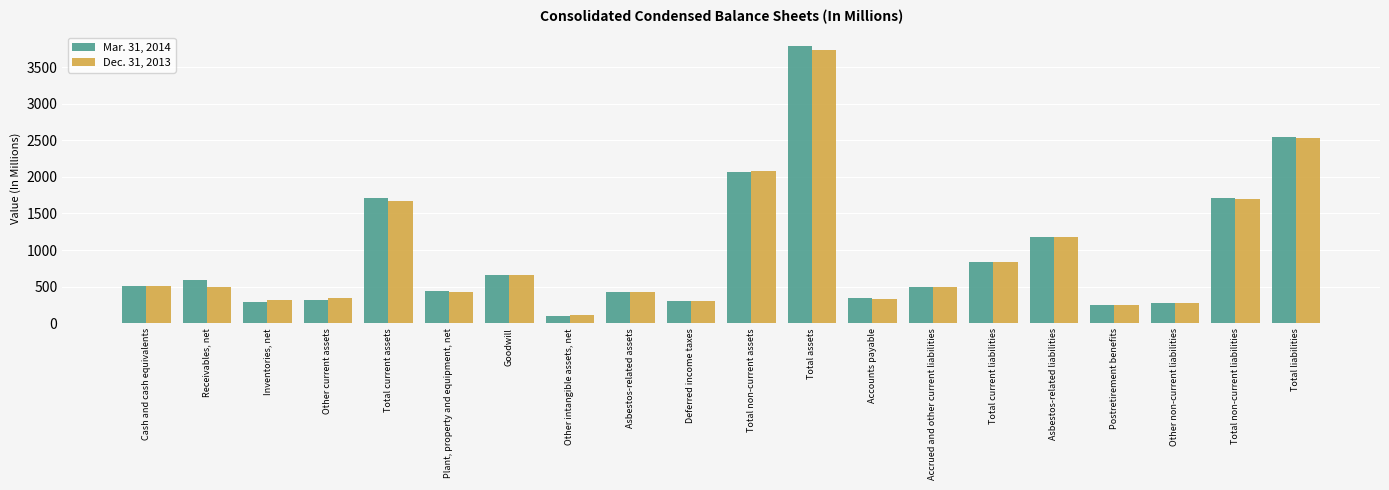

Is it true that Dec. 31, 2013 equals 266.3 at Cash and cash equivalents?

False